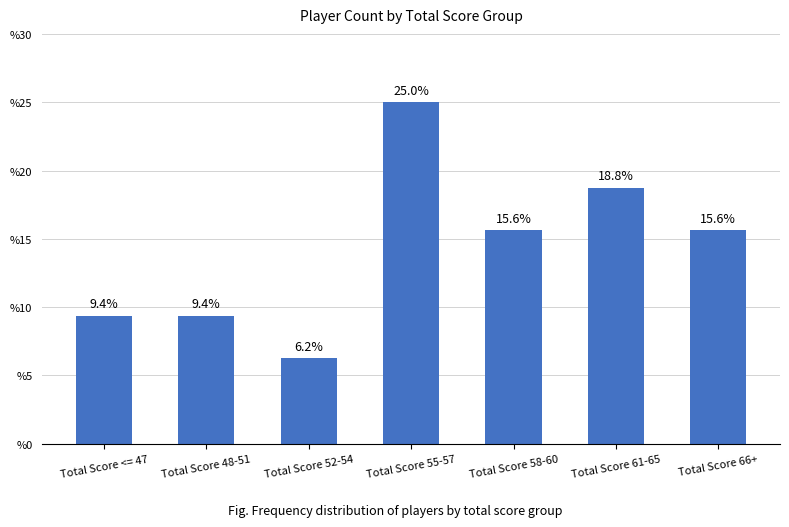

What is the change in value from Total Score 55-57 to Total Score 66+?

-9.4